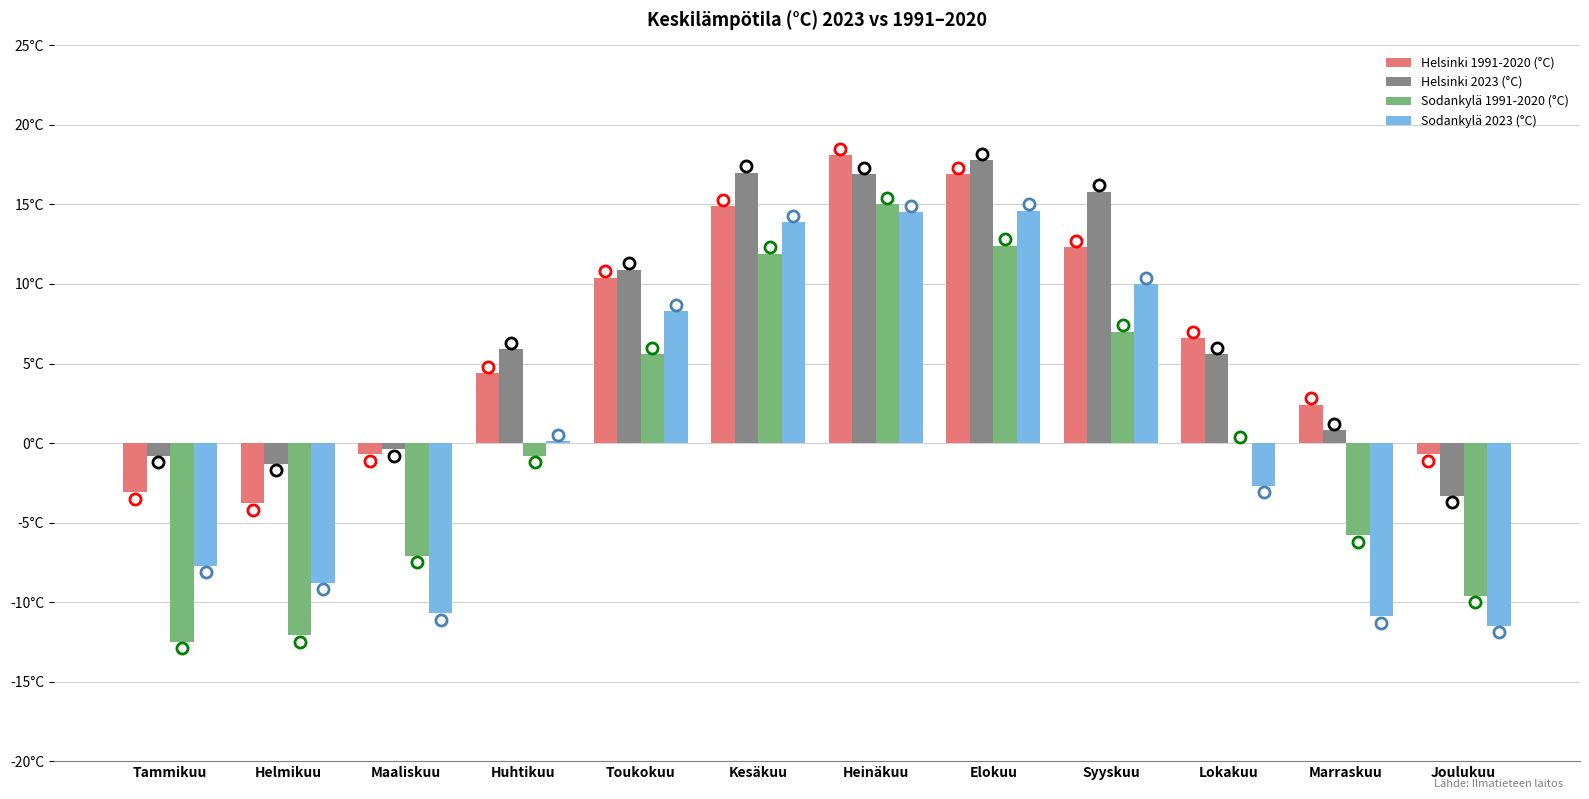

What are all the series names shown in the legend?

Helsinki 1991-2020 (°C), Helsinki 2023 (°C), Sodankylä 1991-2020 (°C), Sodankylä 2023 (°C)